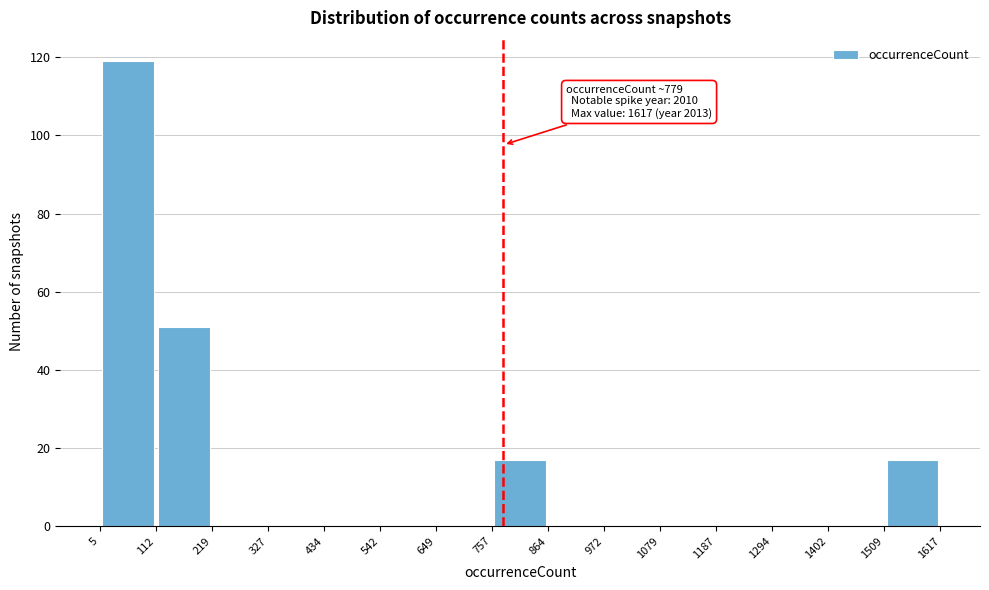

Which range on the x-axis has the tallest bar?

5 to 112